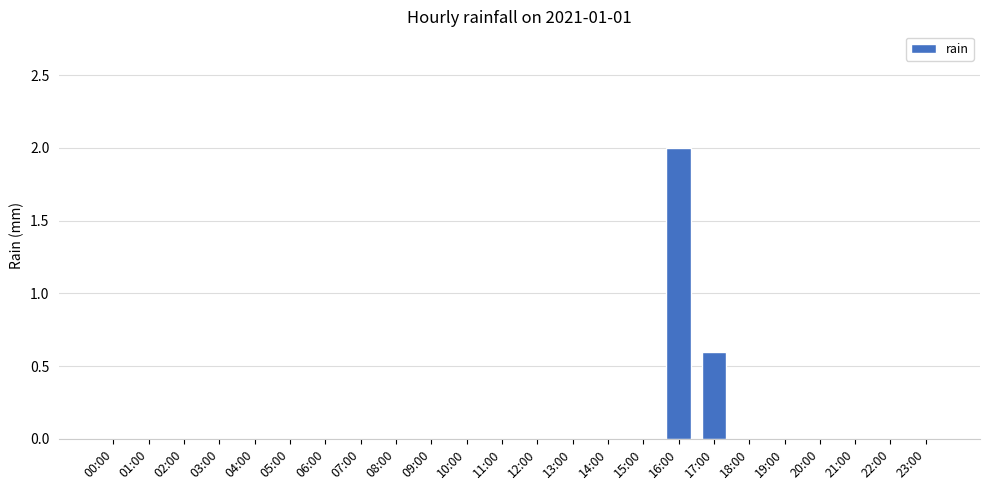

At which label is the value closest to 1?

17:00